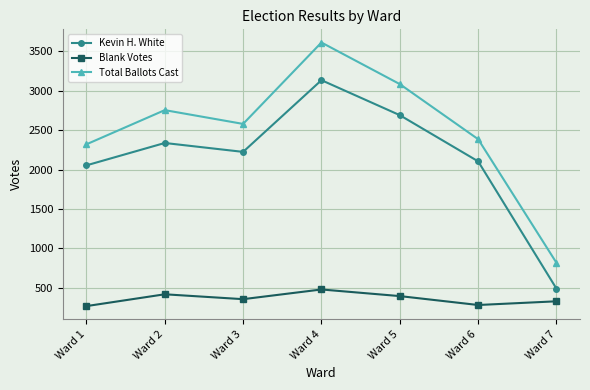

Between Ward 3 and Ward 7, which series saw the biggest shift?

Total Ballots Cast